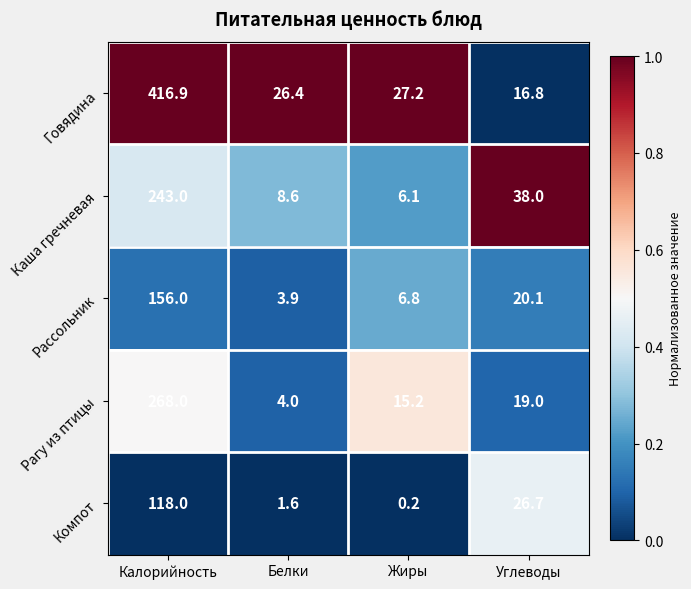

What is the spread (max minus min) of values at Белки?

24.8